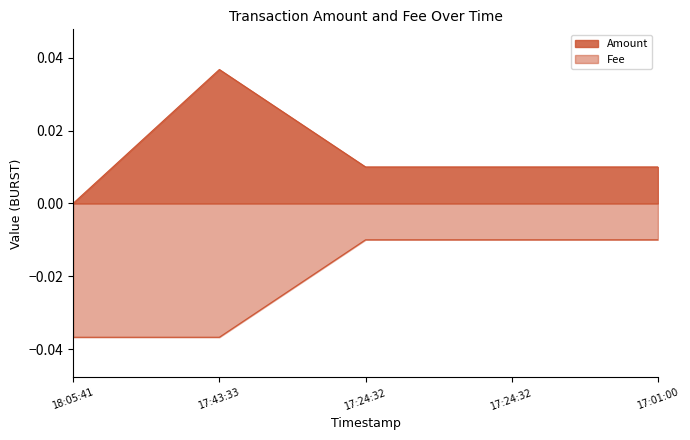

True or false: Amount and Fee cross at least once.

False